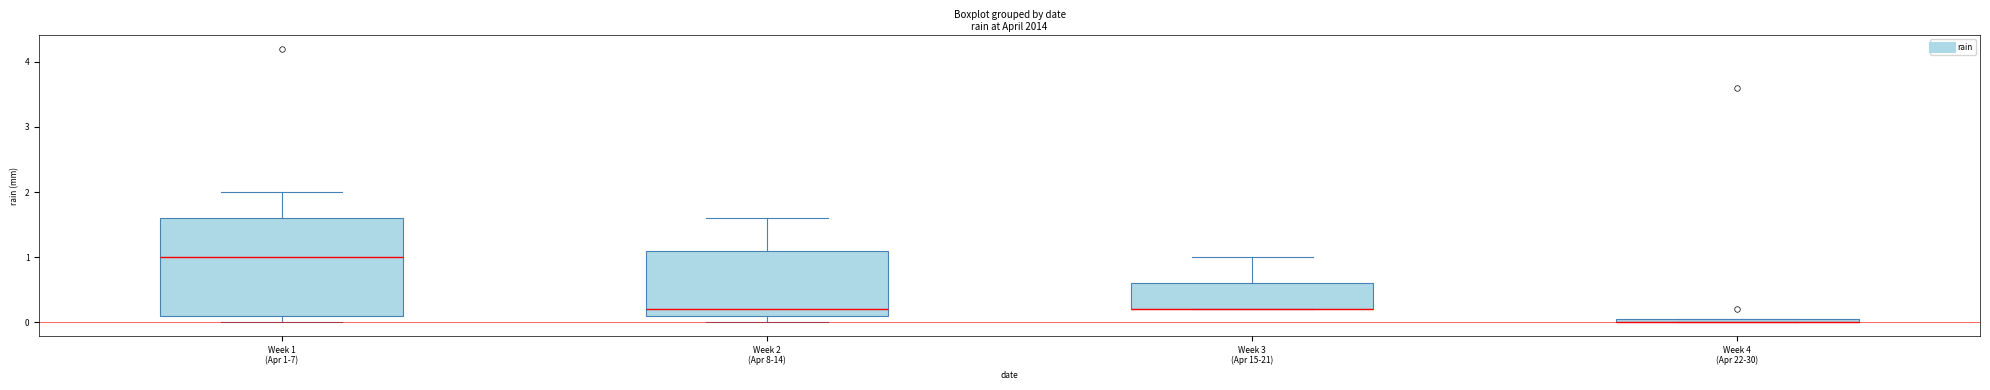

Comparing the boxes themselves (not the whiskers), which one is the tallest?

Week 1 (Apr 1-7)